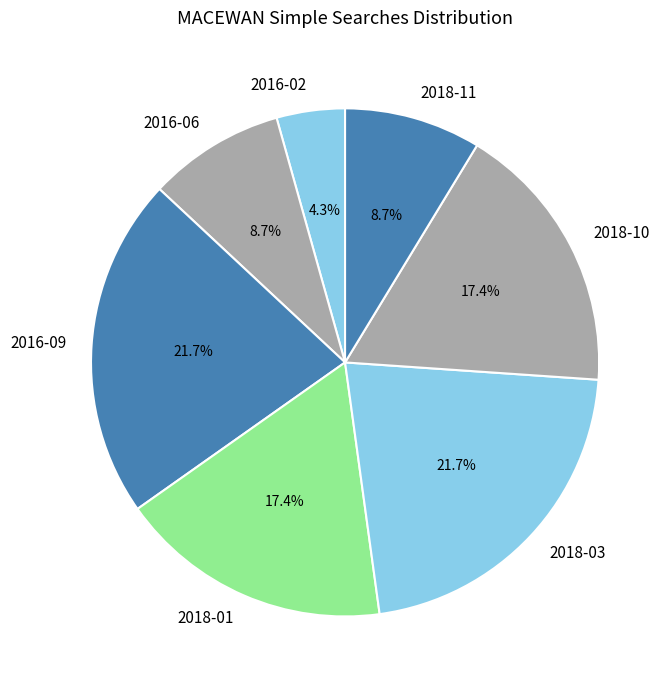

What is the ratio of the value at 2016-02 to the value at 2018-11?

0.5